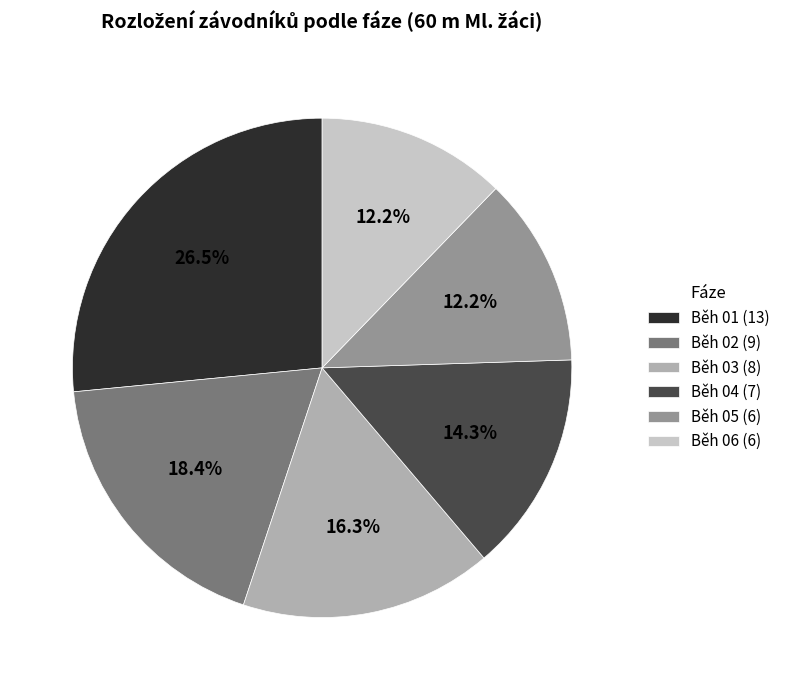

To the nearest percent, what portion does Běh 03 represent?

16%